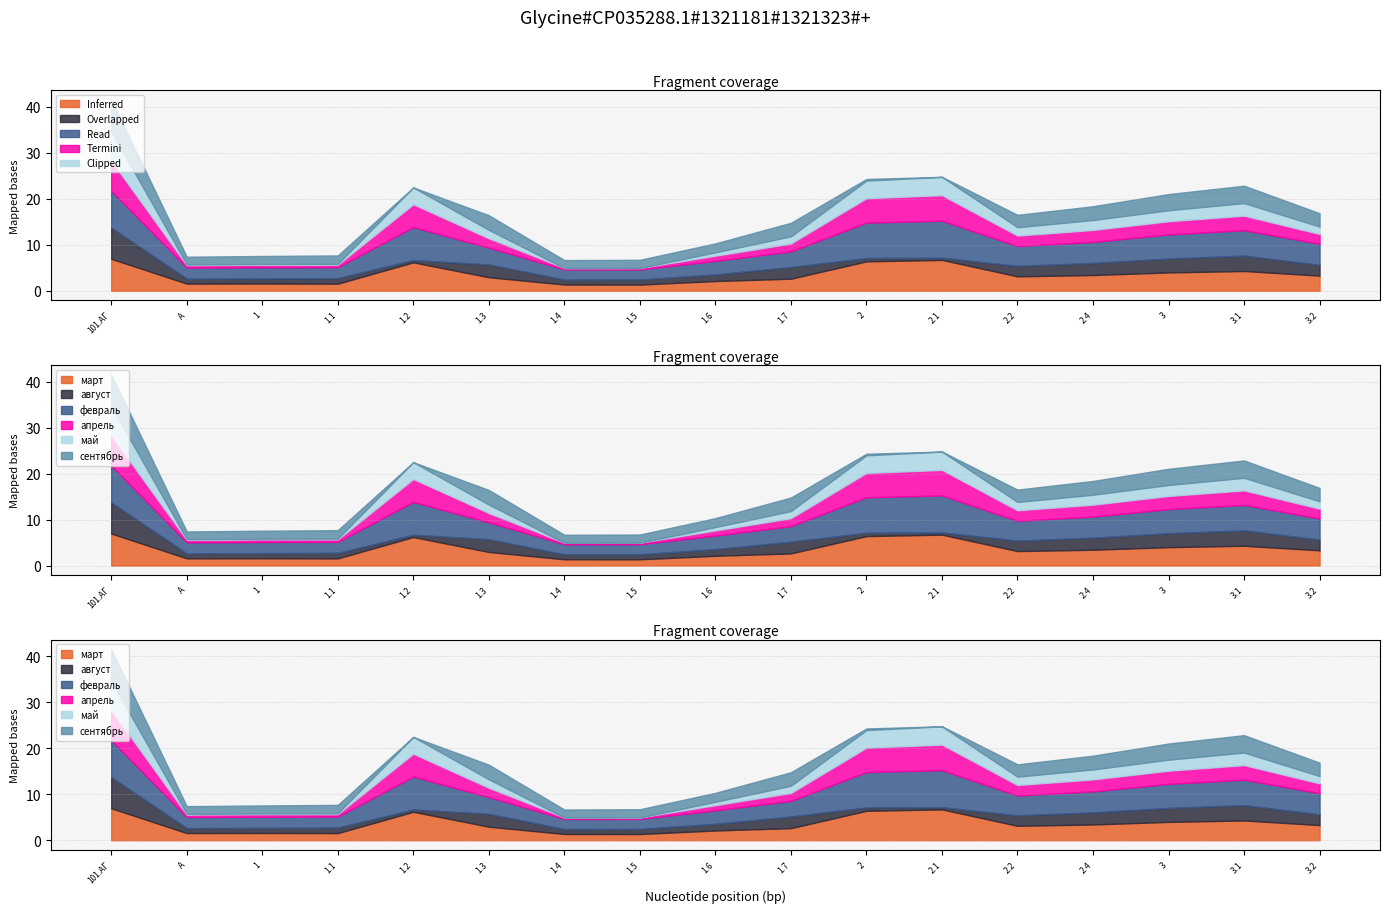

True or false: февраль and март intersect in this chart.

False